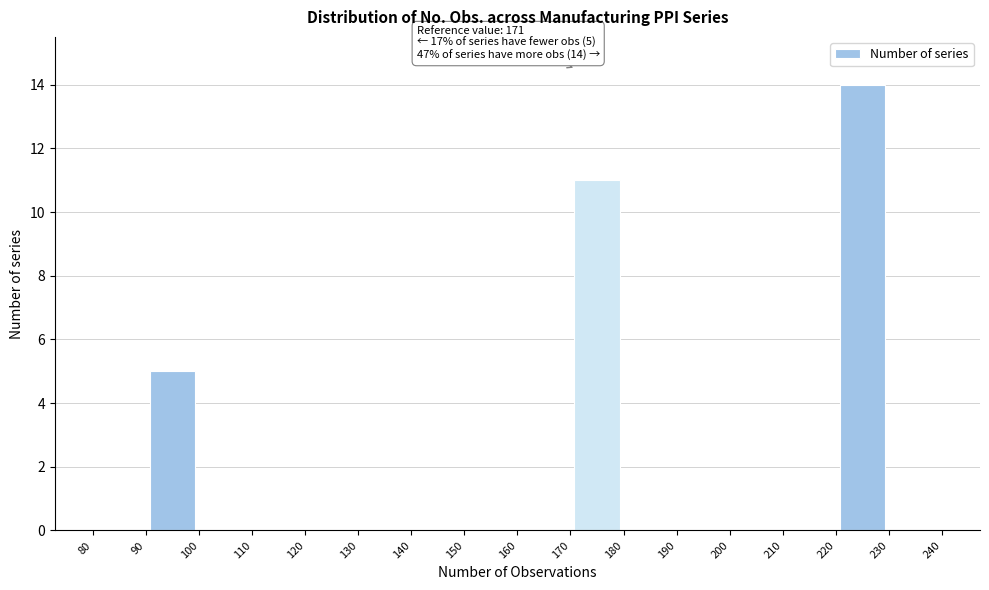

Over which range of the x-axis is the bar tallest?

220 to 230